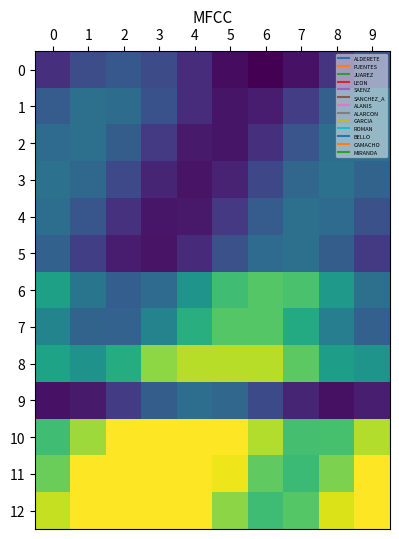

List the series in order of their peak value, highest first.

10, 11, 12, 8, 6, 7, 3, 1, 2, 5, 4, 9, 0